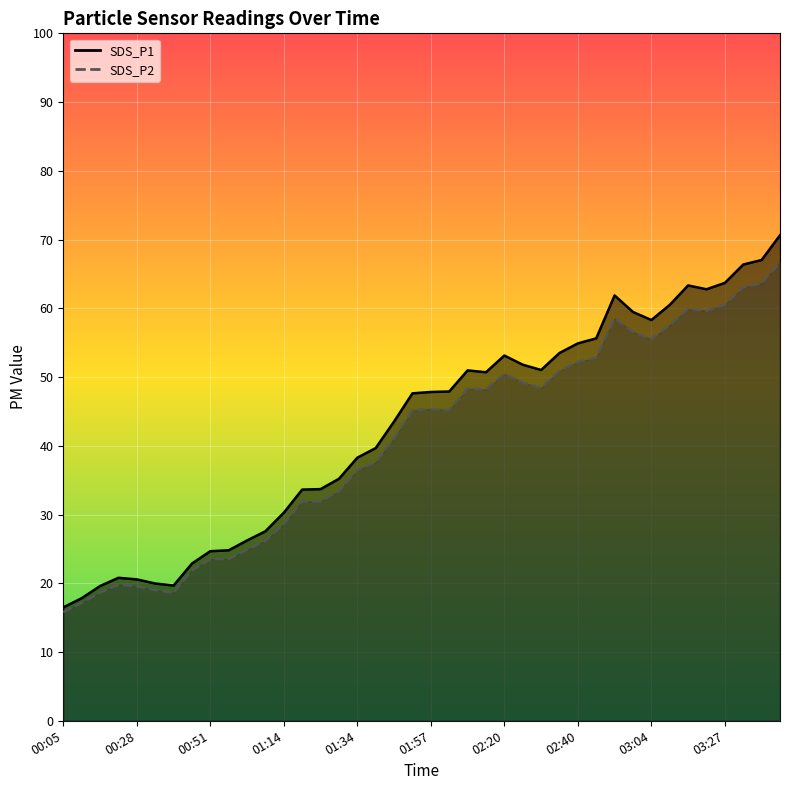

Which series changed the most between 01:26 and 03:21?

SDS_P1